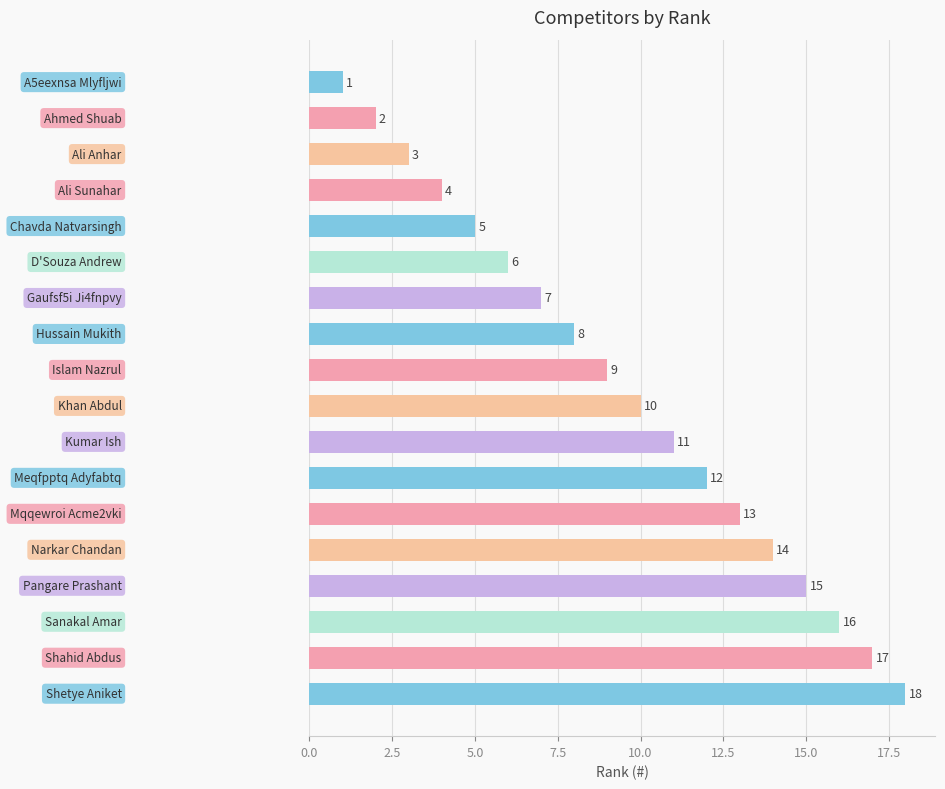

What is the difference between the maximum and minimum values?

17